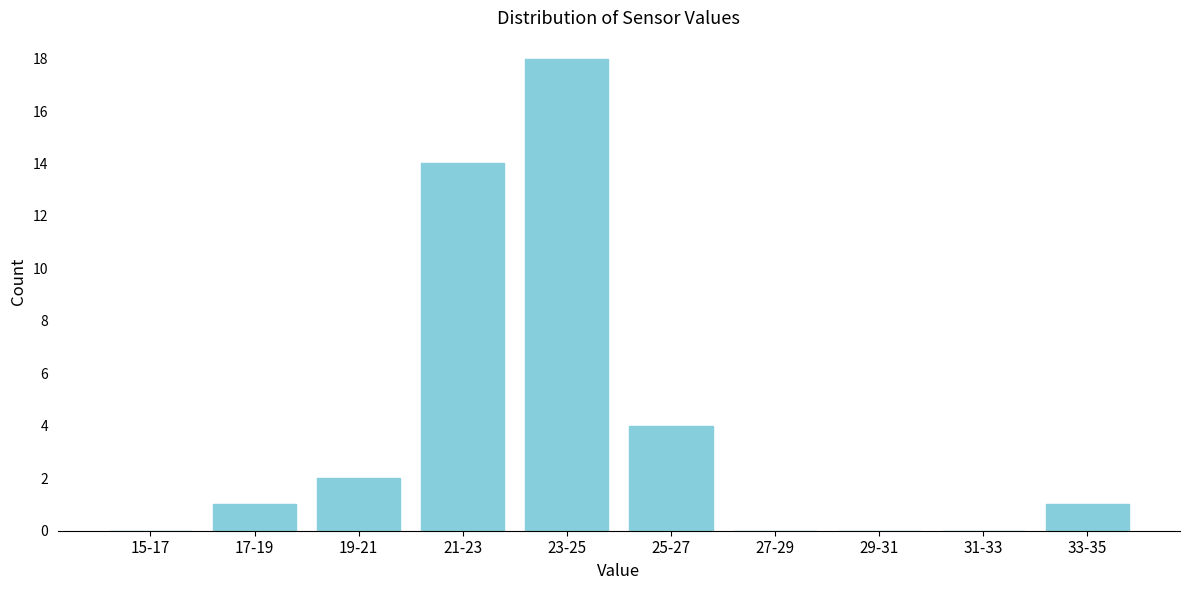

Reading right to left, transcribe all the data shown in this chart.

33-35=1	31-33=0	29-31=0	27-29=0	25-27=4	23-25=18	21-23=14	19-21=2	17-19=1	15-17=0